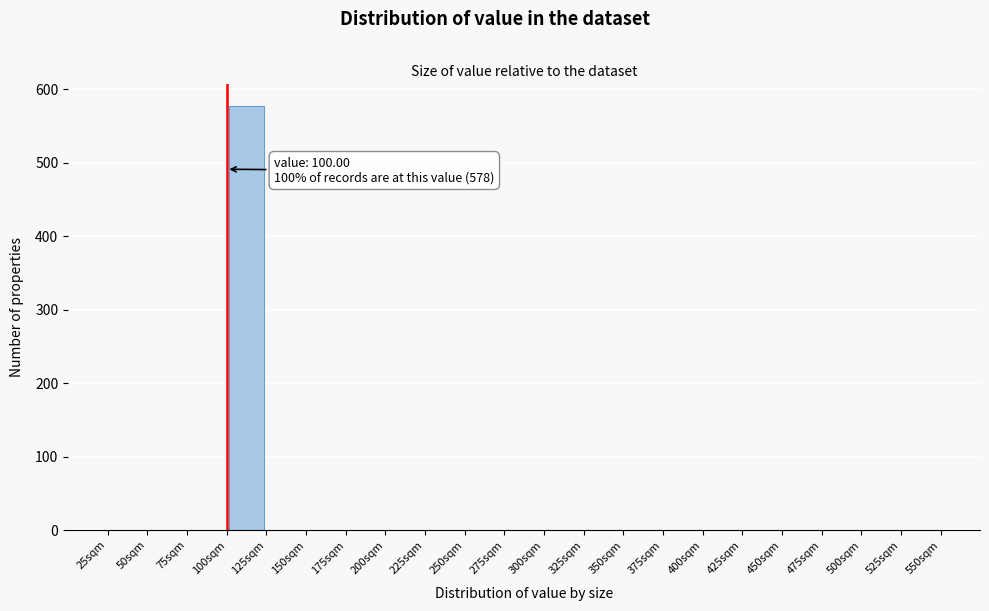

Over which range of the x-axis is the bar tallest?

100 to 125